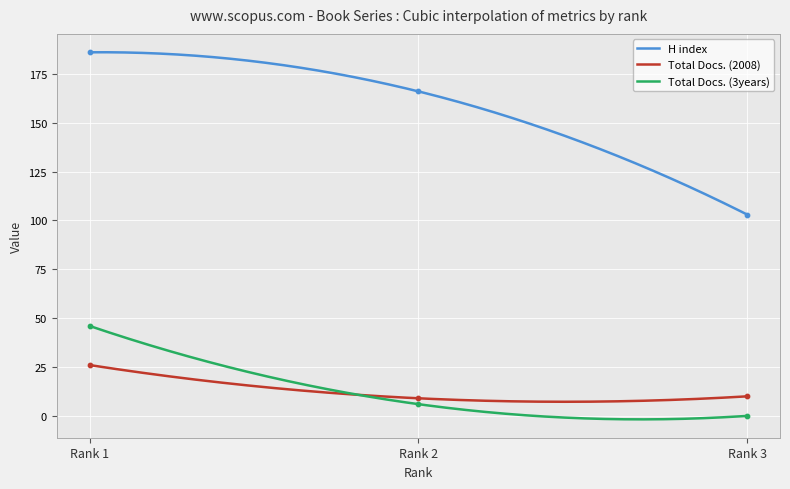

Which series contains the highest Y value?

H index